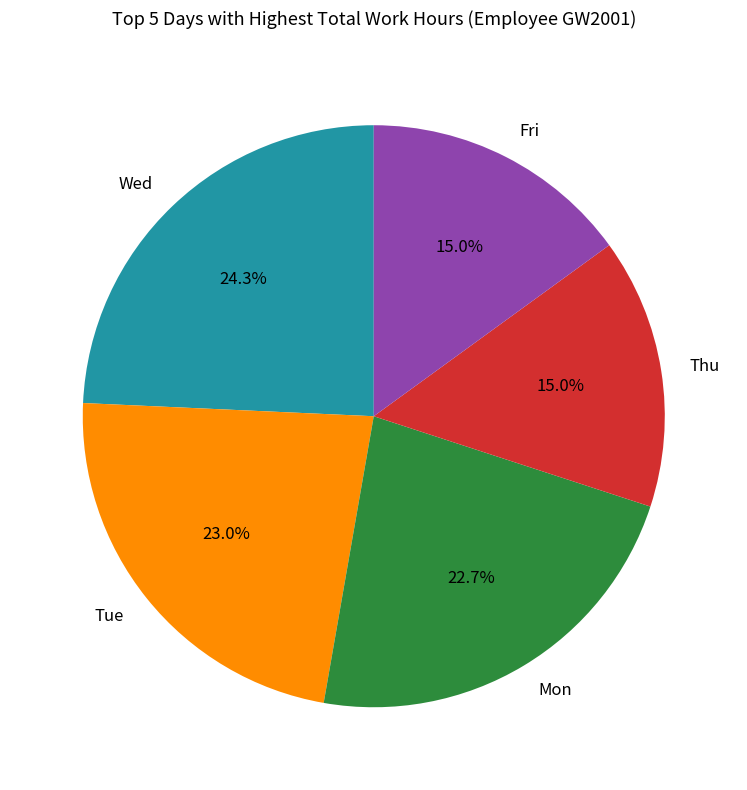

Count the number of slices in the pie.

5